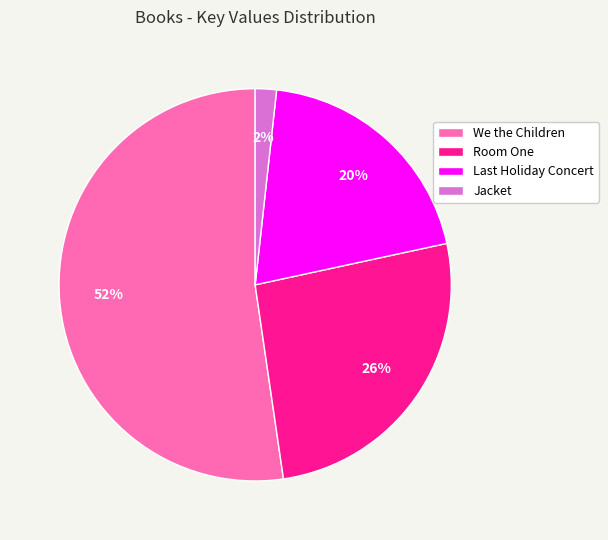

To the nearest percent, what is the average slice percentage?

25%